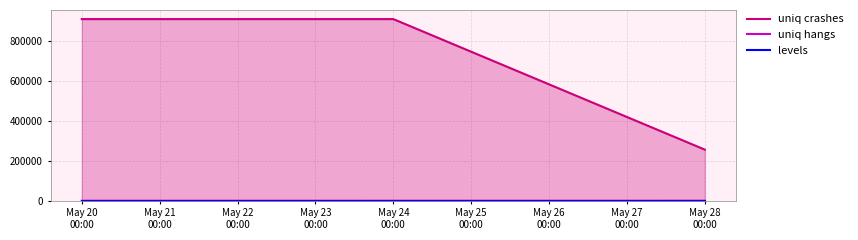

What is the smallest value displayed?

1